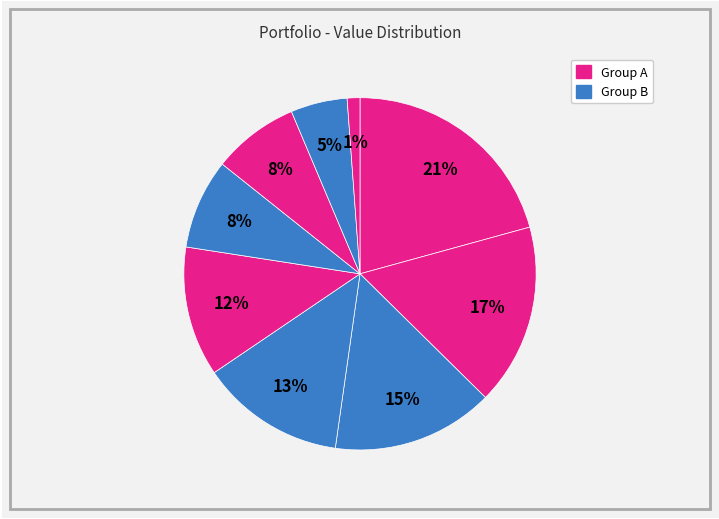

How many segments does this pie chart have?

9